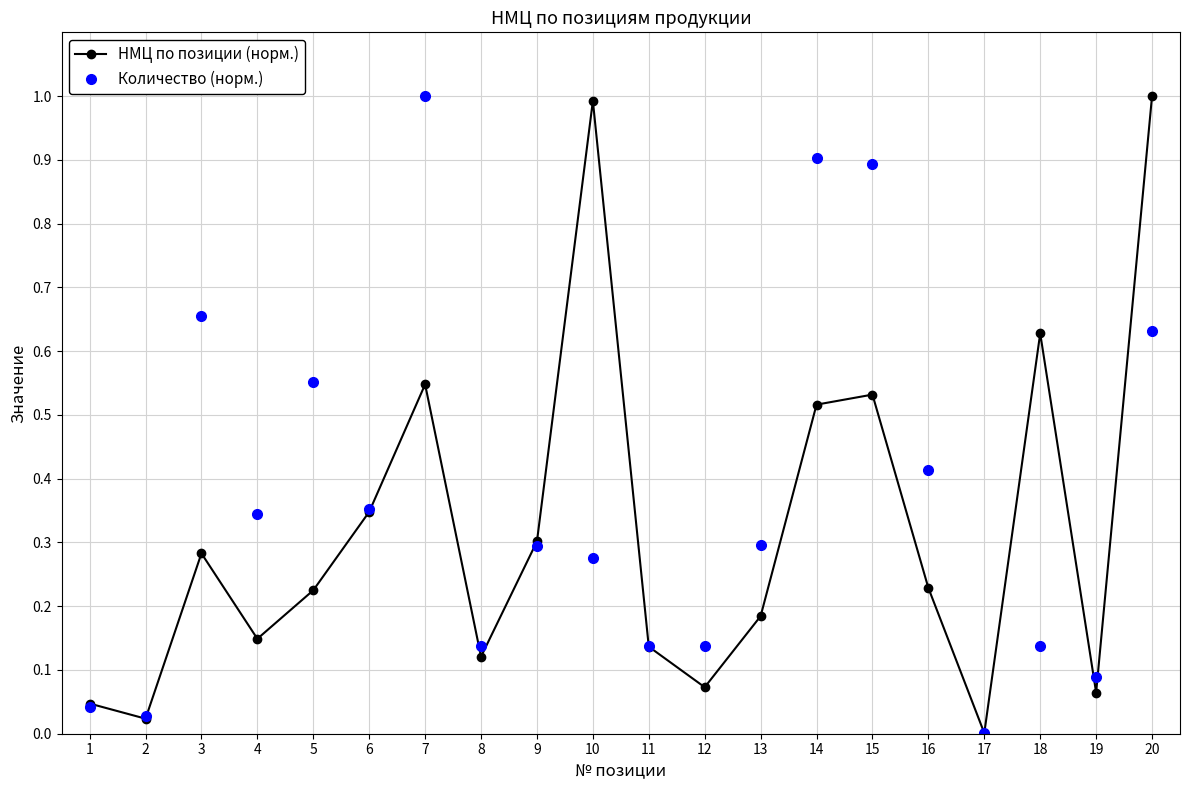

At which category does НМЦ по позиции (норм.) reach its first local valley?

2